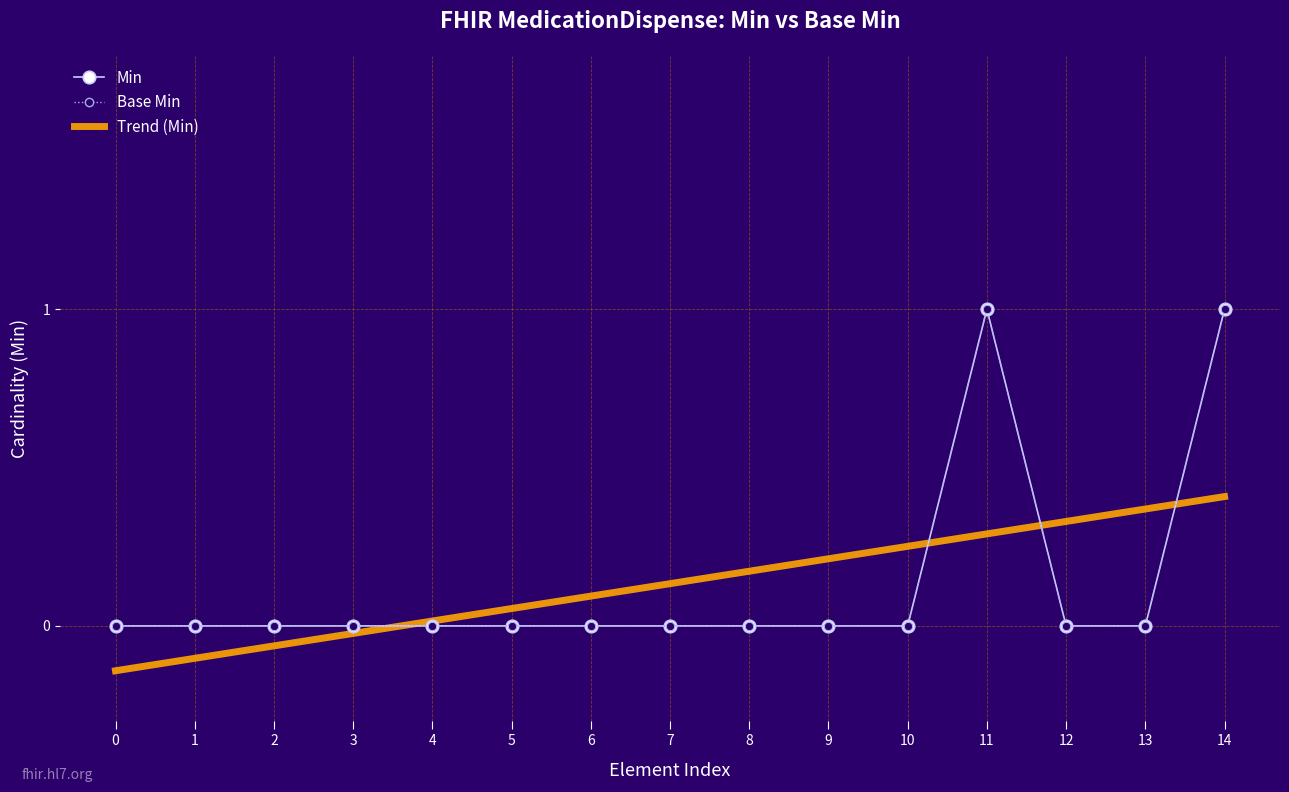

At how many categories does at least one series exceed 0?

11